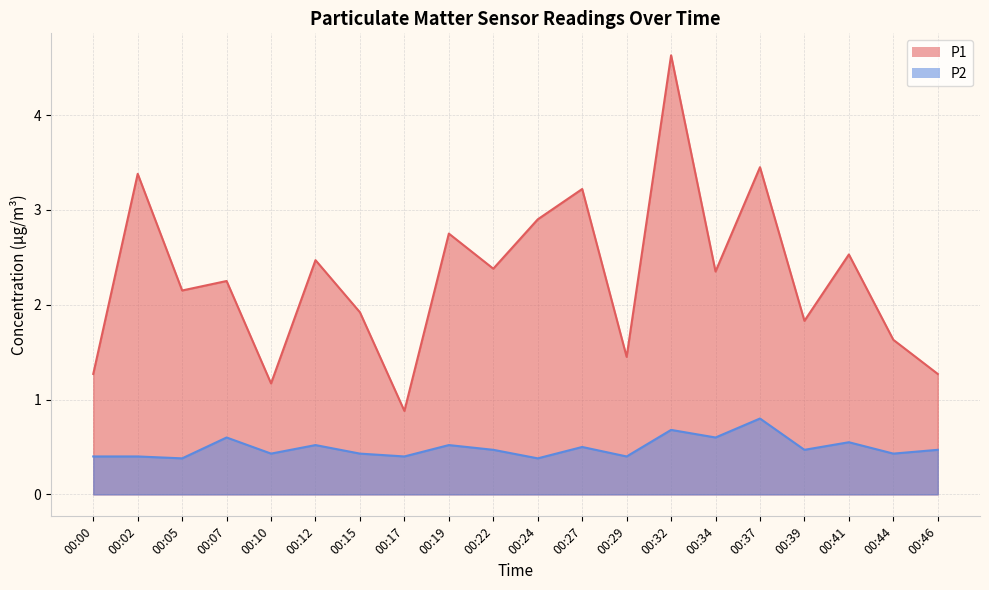

Which series has the largest total across all categories?

P1